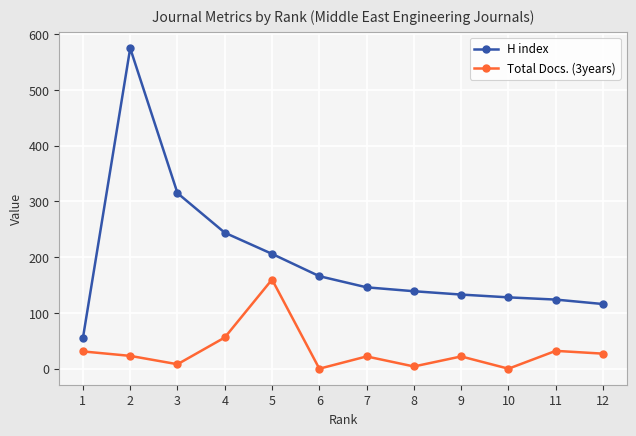

At how many categories does at least one series exceed 269?

2